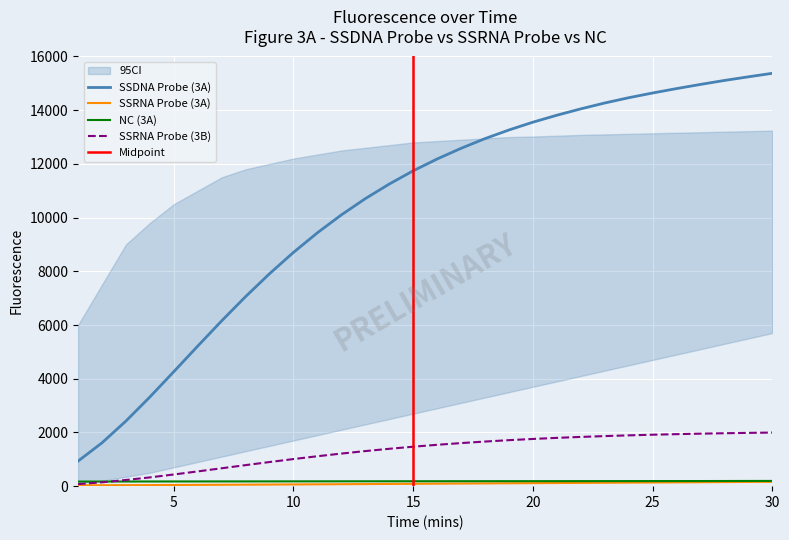

How many lines are shown in the chart?

4